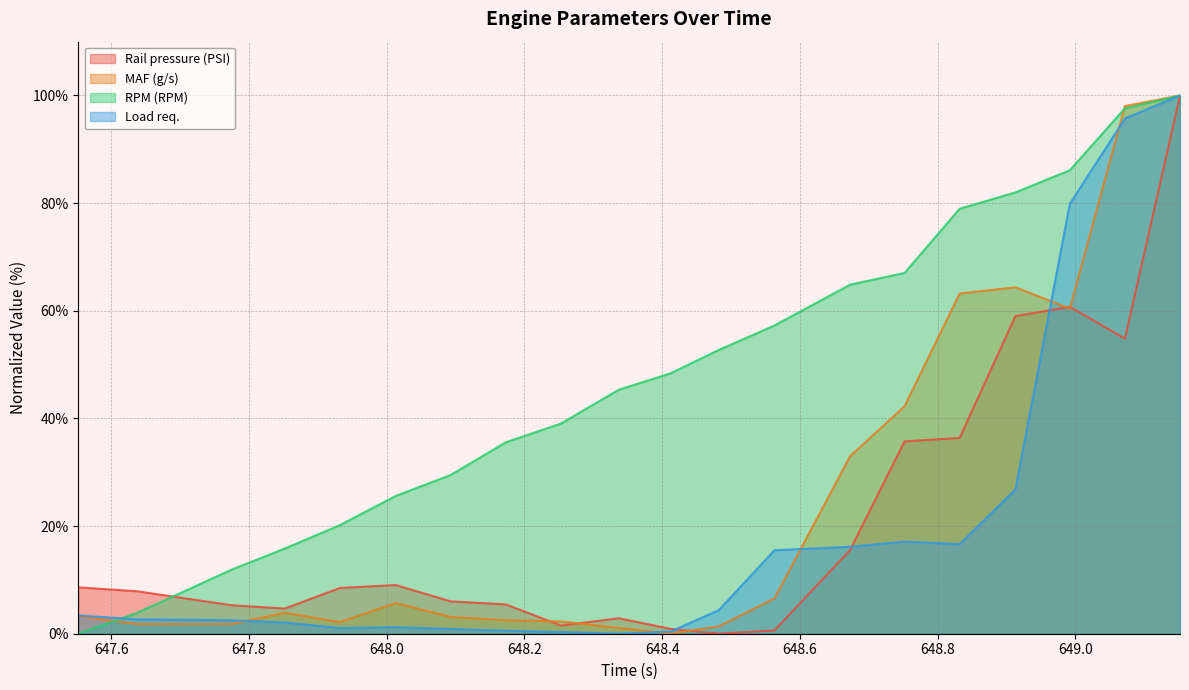

Reading left to right, extract all data points from this chart.

Rail pressure (PSI): 8.6	7.9	5.3	4.7	8.5	9.0	6.0	5.4	1.5	2.9	0.9	0.0	0.6	15.6	35.7	36.4	59.0	60.7	54.8	100.0
MAF (g/s): 3.3	1.8	1.8	3.9	2.2	5.7	3.1	2.5	2.3	1.1	0.0	1.4	6.6	33.0	42.3	63.2	64.4	60.4	98.1	100.0
RPM (RPM): 0.0	3.9	11.9	15.8	20.2	25.6	29.5	35.6	39.0	45.3	48.4	52.7	57.3	64.9	67.0	79.0	82.0	86.1	97.6	100.0
Load req.: 3.4	2.7	2.5	2.1	1.1	1.2	0.9	0.6	0.3	0.0	0.4	4.4	15.5	16.2	17.1	16.6	26.8	79.9	95.7	100.0